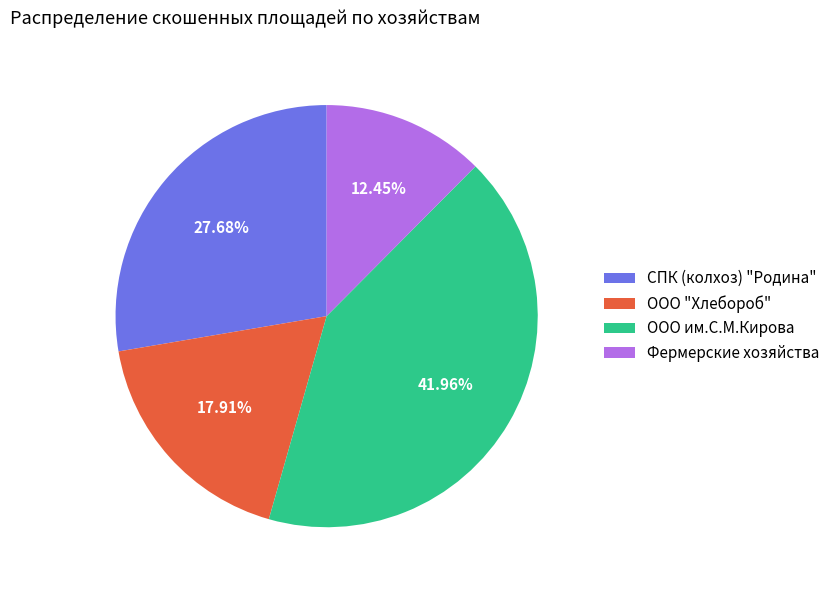

Is there a majority slice in this chart?

No